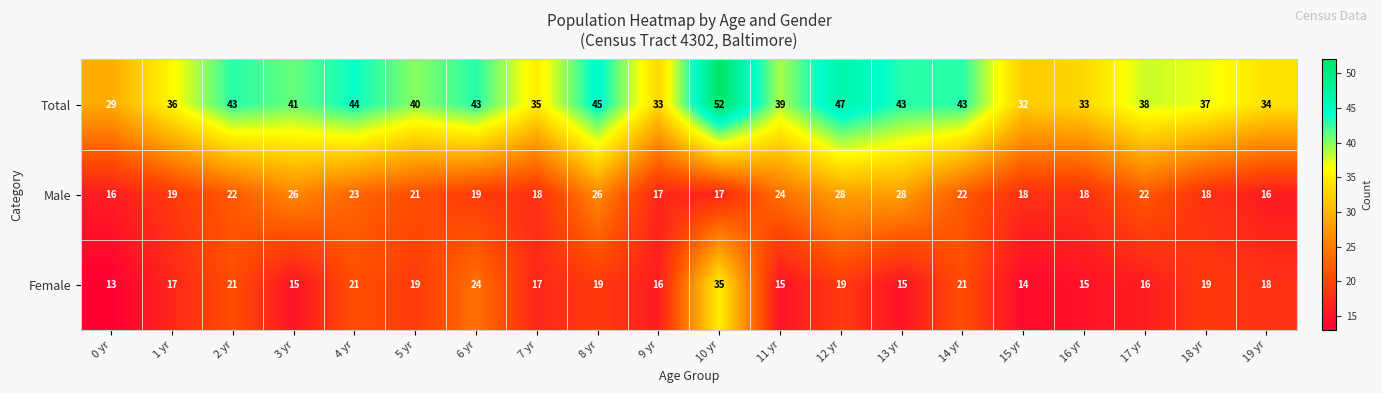

The value of Male at 12 yr is 28. True or false?

True